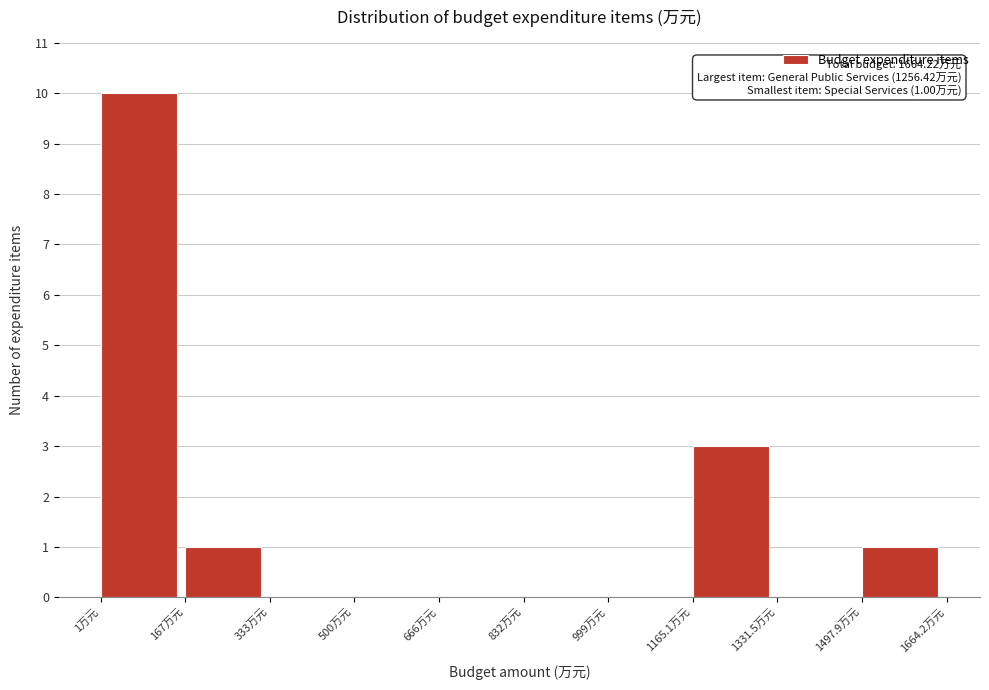

Over which range of the x-axis is the bar tallest?

0 to 160